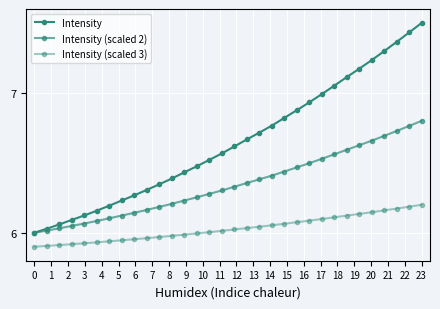

Reading right to left, extract all data points from this chart.

Intensity: 7.5	7.4	7.4	7.3	7.2	7.2	7.1	7.1	7.0	6.9	6.9	6.8	6.8	6.7	6.7	6.6	6.6	6.5	6.5	6.4	6.4	6.3	6.3	6.3	6.2	6.2	6.2	6.1	6.1	6.1	6.0	6.0
Intensity (scaled 2): 6.8	6.8	6.7	6.7	6.7	6.6	6.6	6.6	6.5	6.5	6.5	6.4	6.4	6.4	6.4	6.3	6.3	6.3	6.3	6.2	6.2	6.2	6.2	6.1	6.1	6.1	6.1	6.1	6.0	6.0	6.0	6.0
Intensity (scaled 3): 6.2	6.2	6.2	6.2	6.1	6.1	6.1	6.1	6.1	6.1	6.1	6.1	6.1	6.0	6.0	6.0	6.0	6.0	6.0	6.0	6.0	6.0	6.0	6.0	5.9	5.9	5.9	5.9	5.9	5.9	5.9	5.9